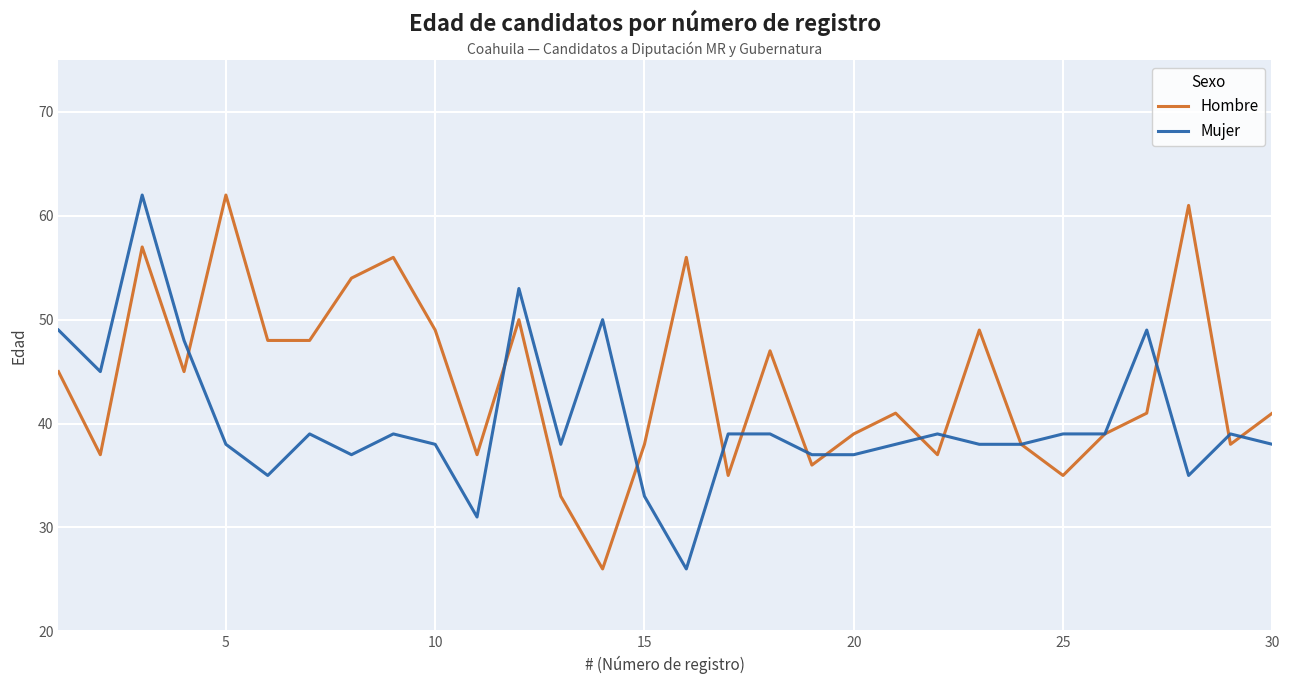

List the series in order of their overall mean, highest first.

Hombre, Mujer